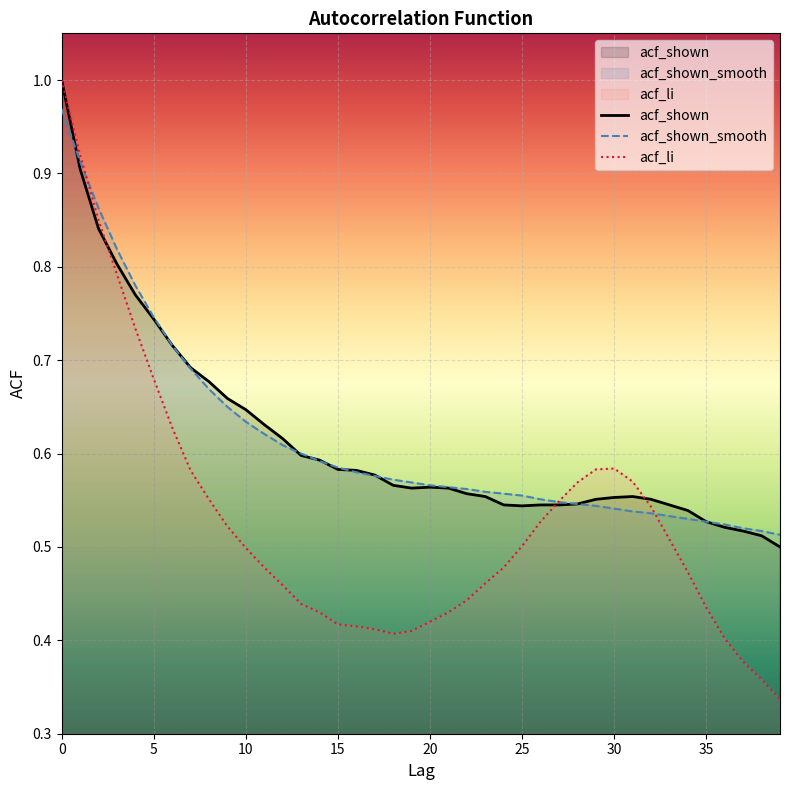

How many intersections are there between acf_li and acf_shown_smooth?

3